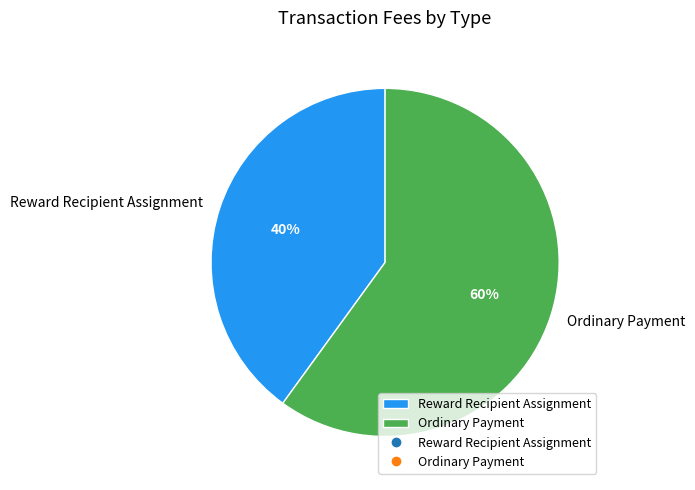

How many slices are in this pie chart?

2